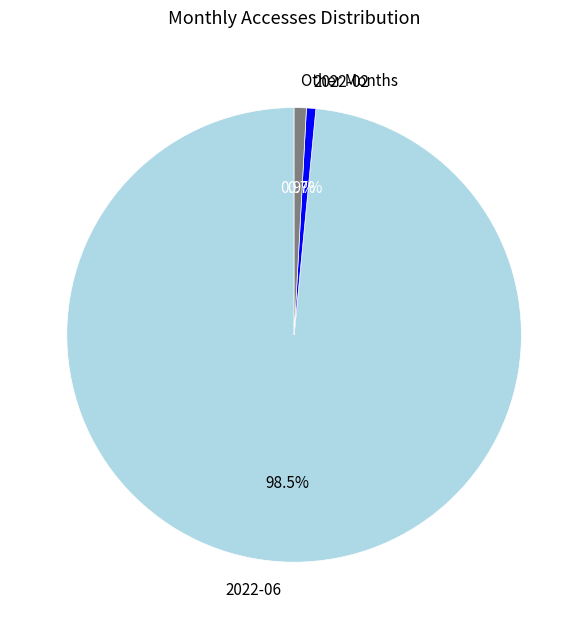

What is the largest slice in the pie chart?

2022-06